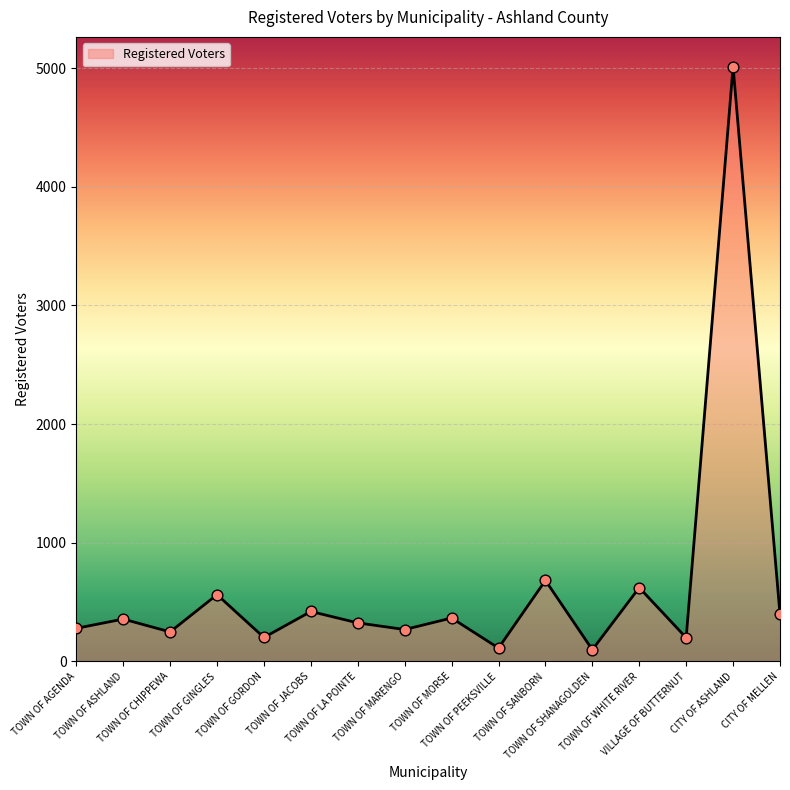

Approximately how many times larger is the value at TOWN OF CHIPPEWA compared to TOWN OF SANBORN?

0.4